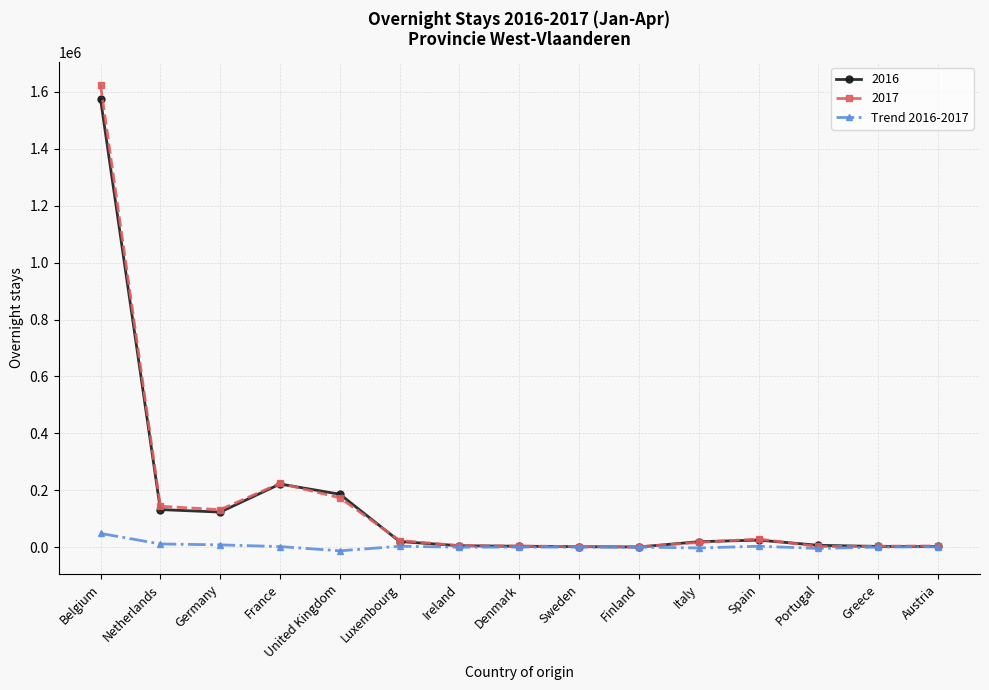

How many data points in Trend 2016-2017 are less than 769?

7